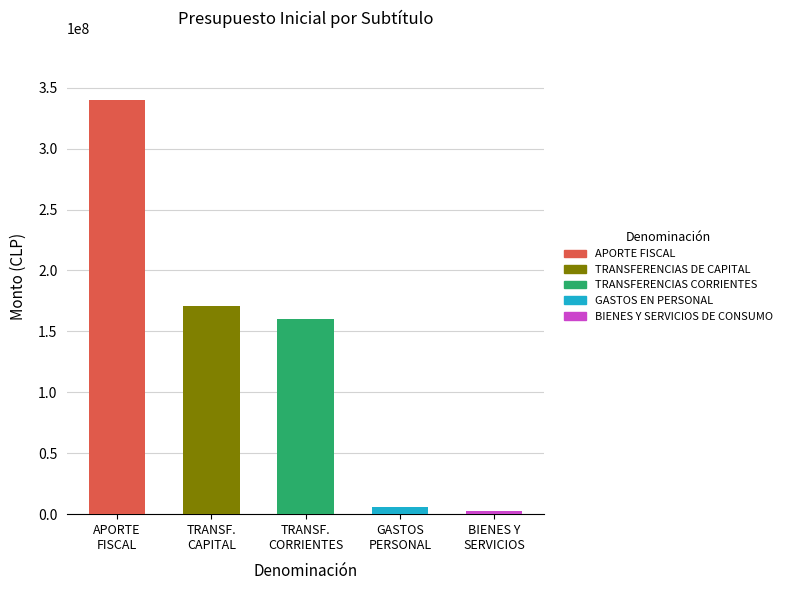

What is the difference between the maximum and minimum values in the Presupuesto Inicial series?

337468807